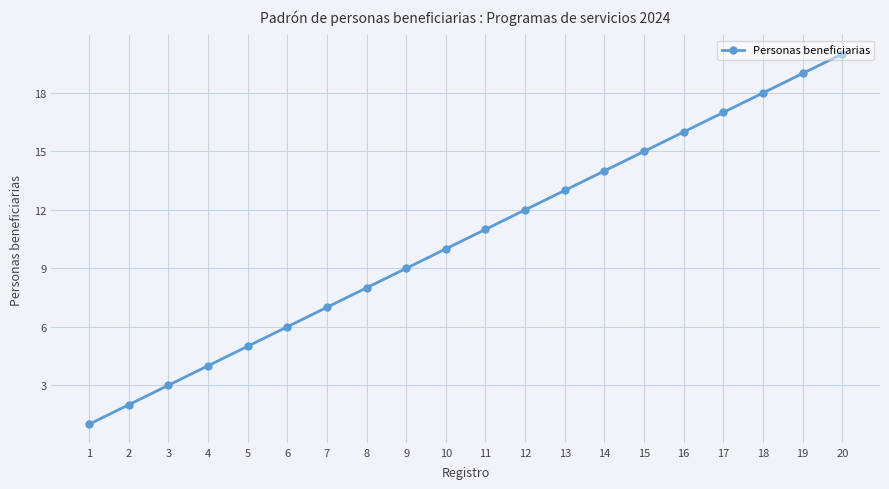

Does the chart display data point markers on the line(s)?

Yes